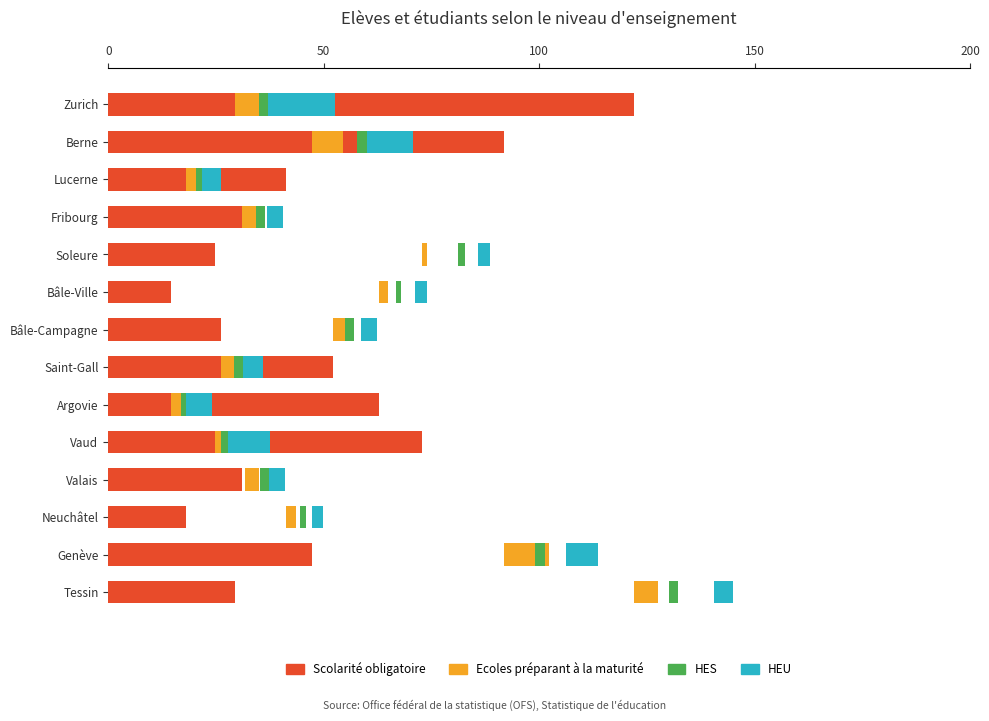

Reading right to left, what are all the values shown in this chart?

Scolarité obligatoire: 122.1	91.8	41.3	31.6	24.8	14.7	26.2	52.1	62.8	72.7	31.0	18.1	47.4	29.5
Ecoles préparant à la maturité: 8.1	7.1	3.2	3.5	1.2	2.2	3.1	2.9	3.8	8.4	3.3	2.2	10.4	5.5
HES: 10.3	7.4	2.7	2.2	1.7	1.2	2.0	3.7	4.5	4.7	2.5	1.4	2.3	2.0
HEU: 15.6	10.8	4.4	3.7	2.7	2.8	3.6	4.7	5.9	9.7	3.7	2.5	7.4	4.4